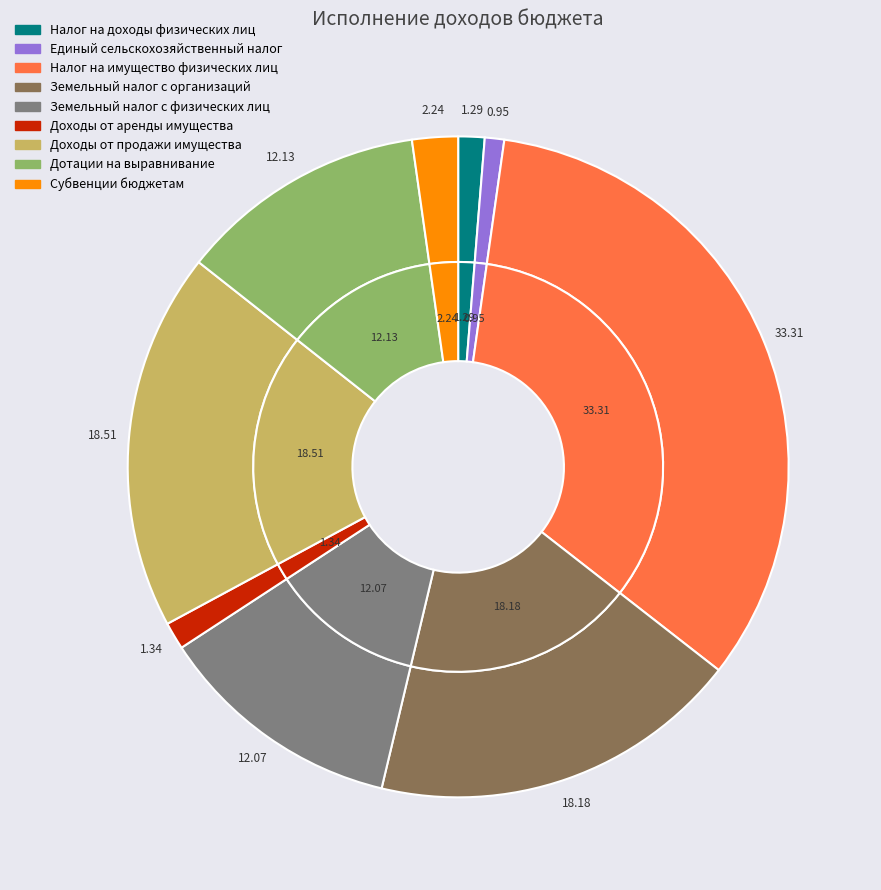

The Доходы от аренды имущества slice represents 1% of the pie. True or false?

True